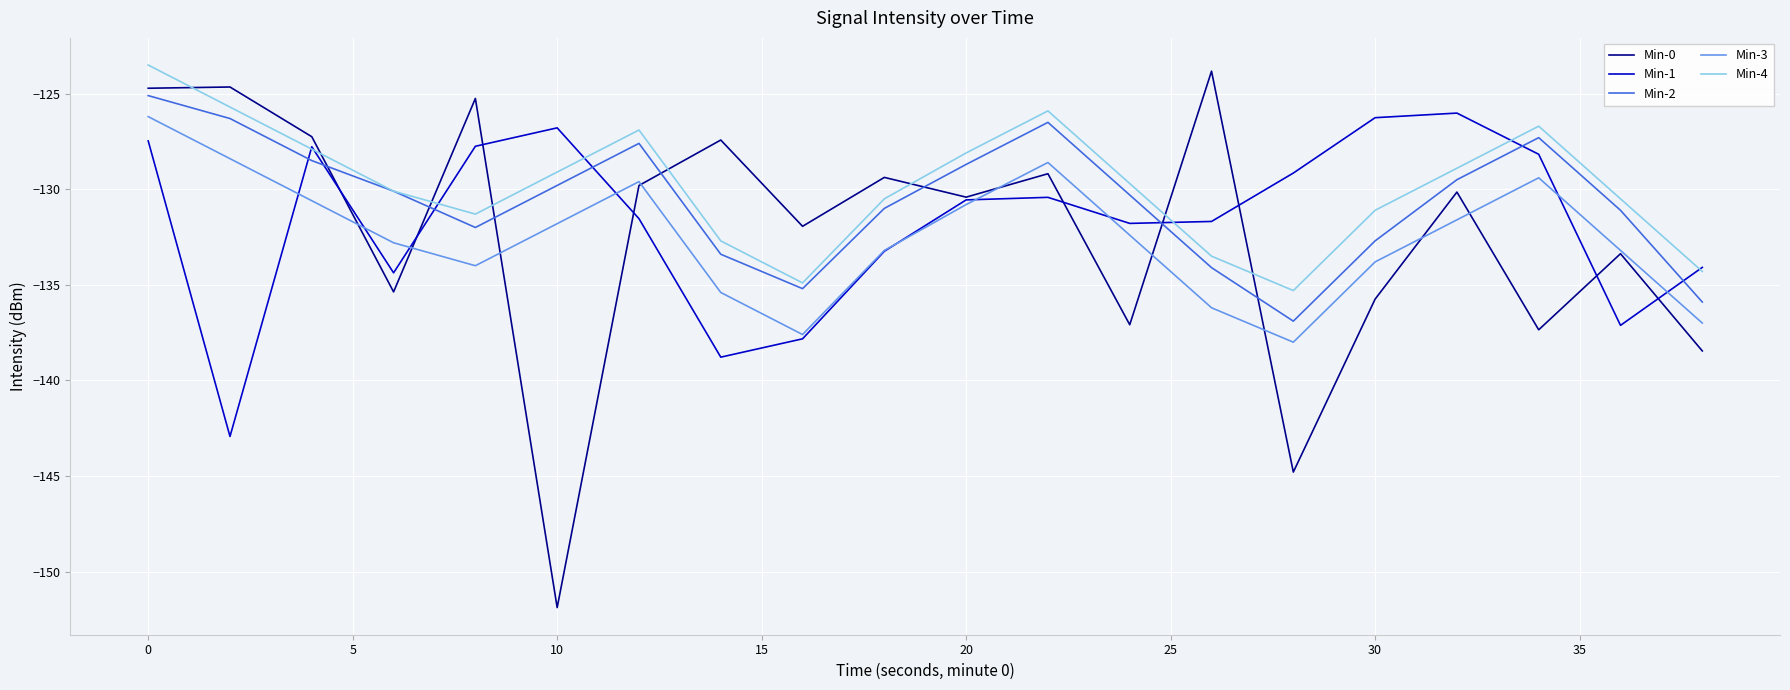

How many intersections are there between Min-1 and Min-2?

7